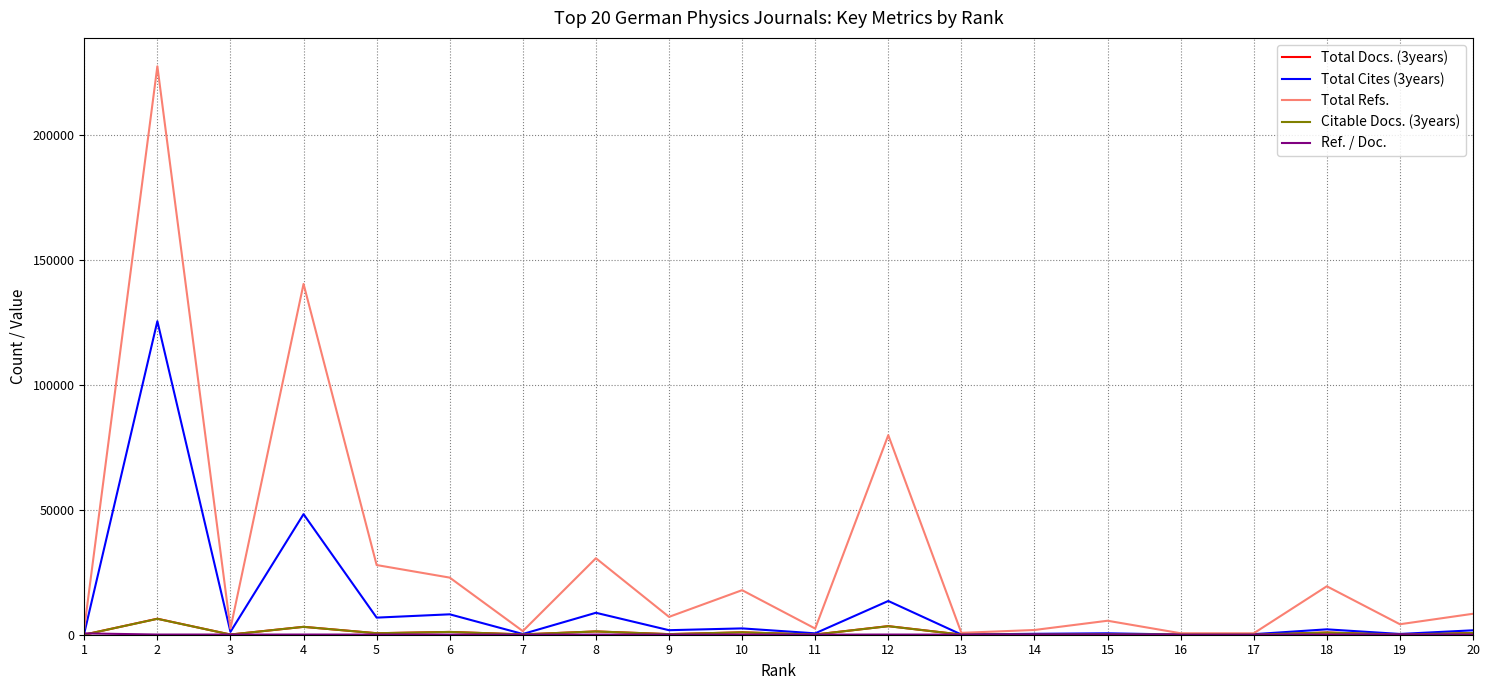

Which series has the widest spread of values?

Total Refs.